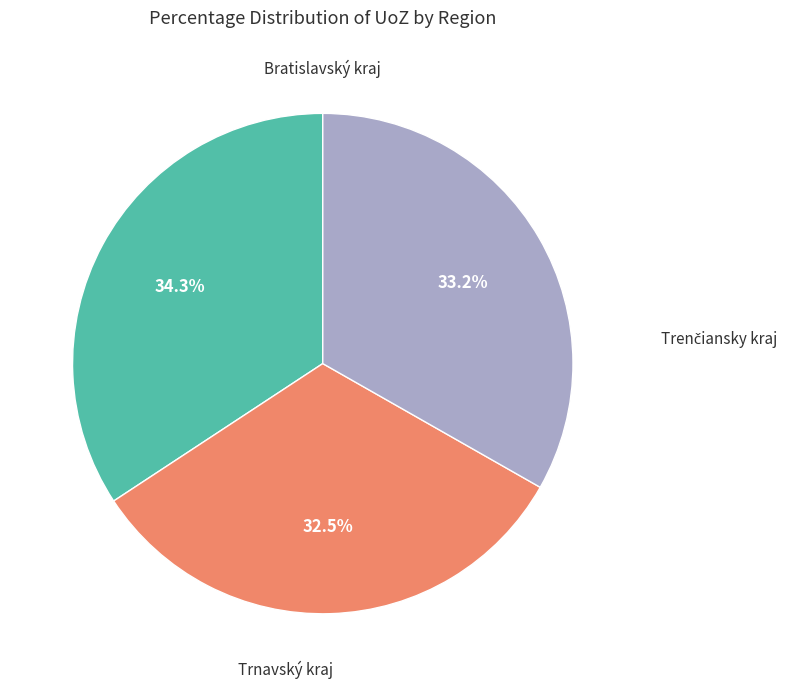

Is there a majority slice in this chart?

No